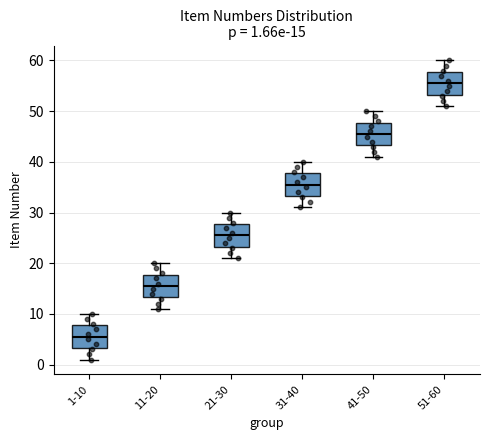

Which box has the lowest median line?

1-10